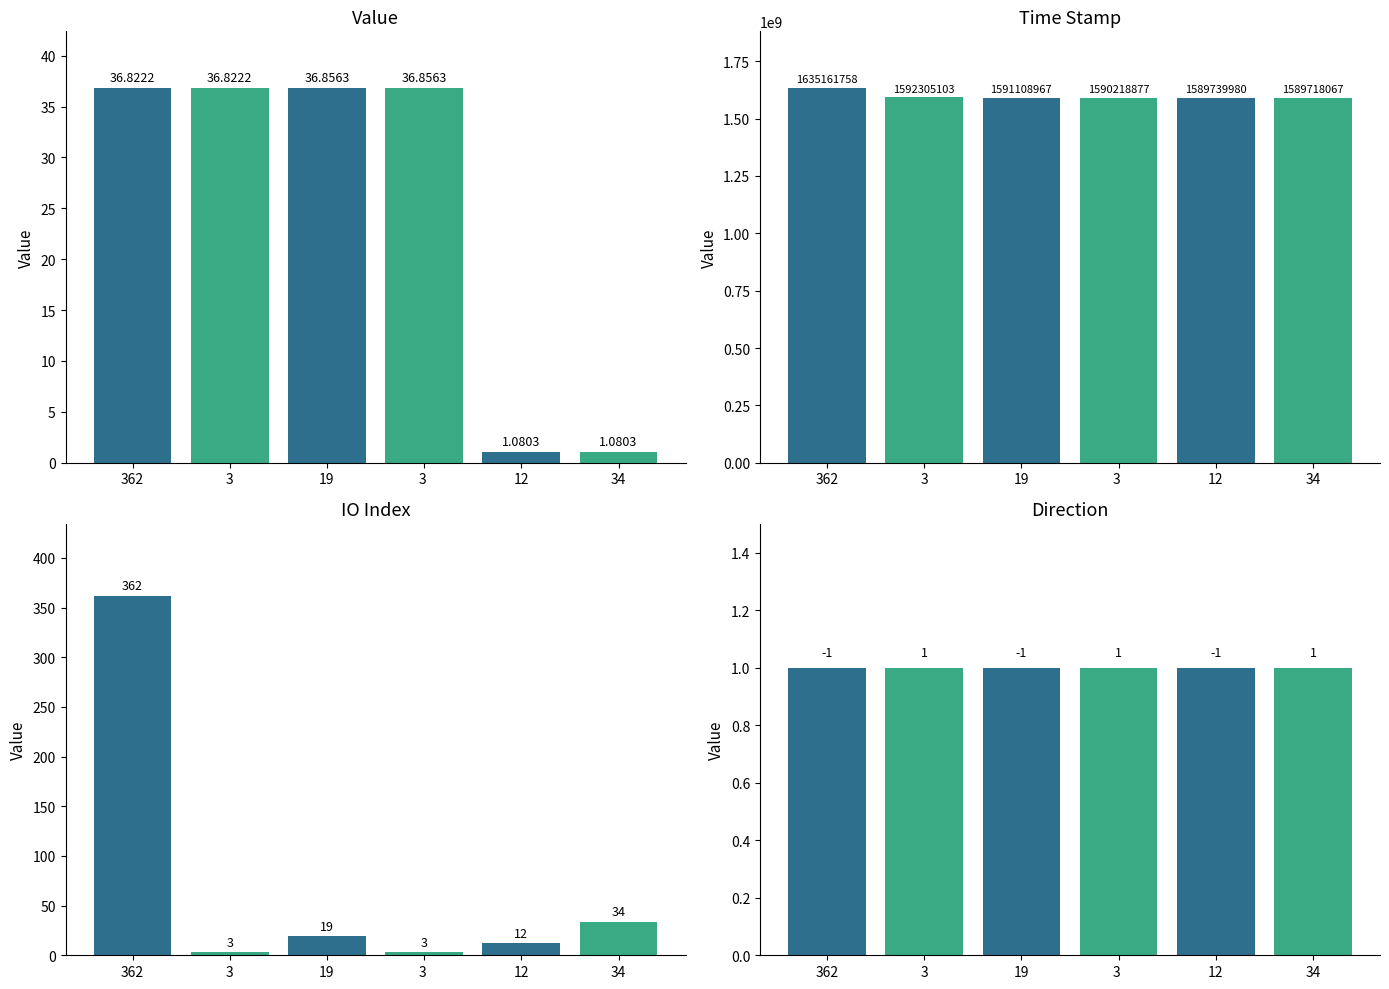

Reading left to right, transcribe all the data shown in this chart.

value: 36.8	36.8	36.9	36.9	1.1	1.1
time_stamp: 1635161758.0	1592305103.0	1591108967.0	1590218877.0	1589739980.0	1589718067.0
io_index: 362.0	3.0	19.0	3.0	12.0	34.0
direction: 1.0	1.0	1.0	1.0	1.0	1.0